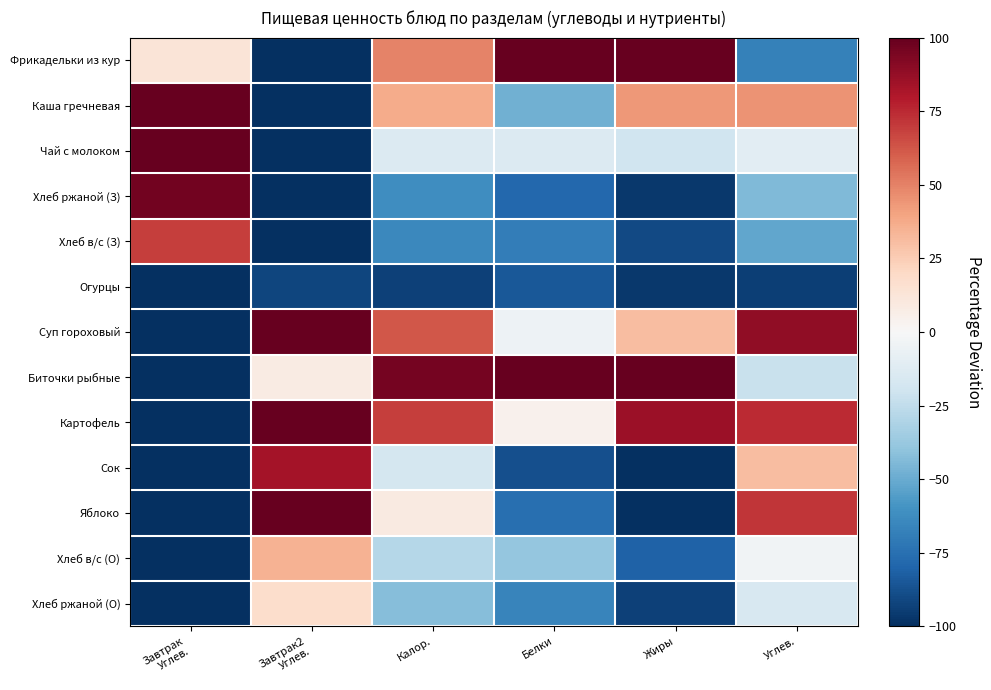

What is the maximum value shown in the chart?

407.1